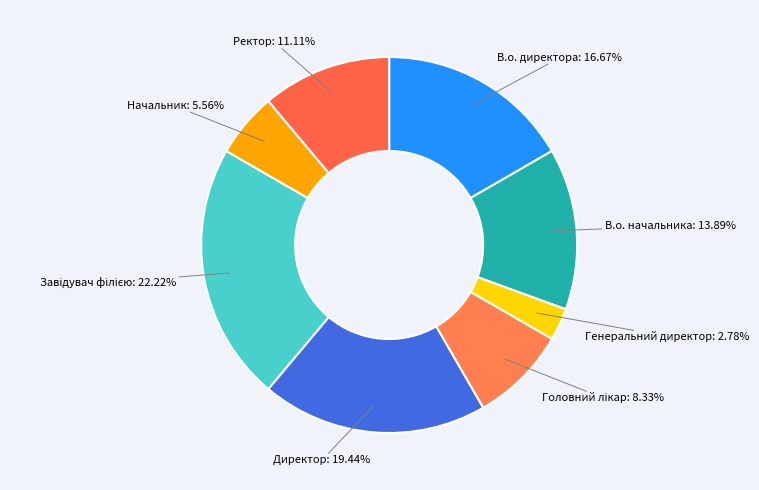

Is there any slice that represents more than half of the pie?

No